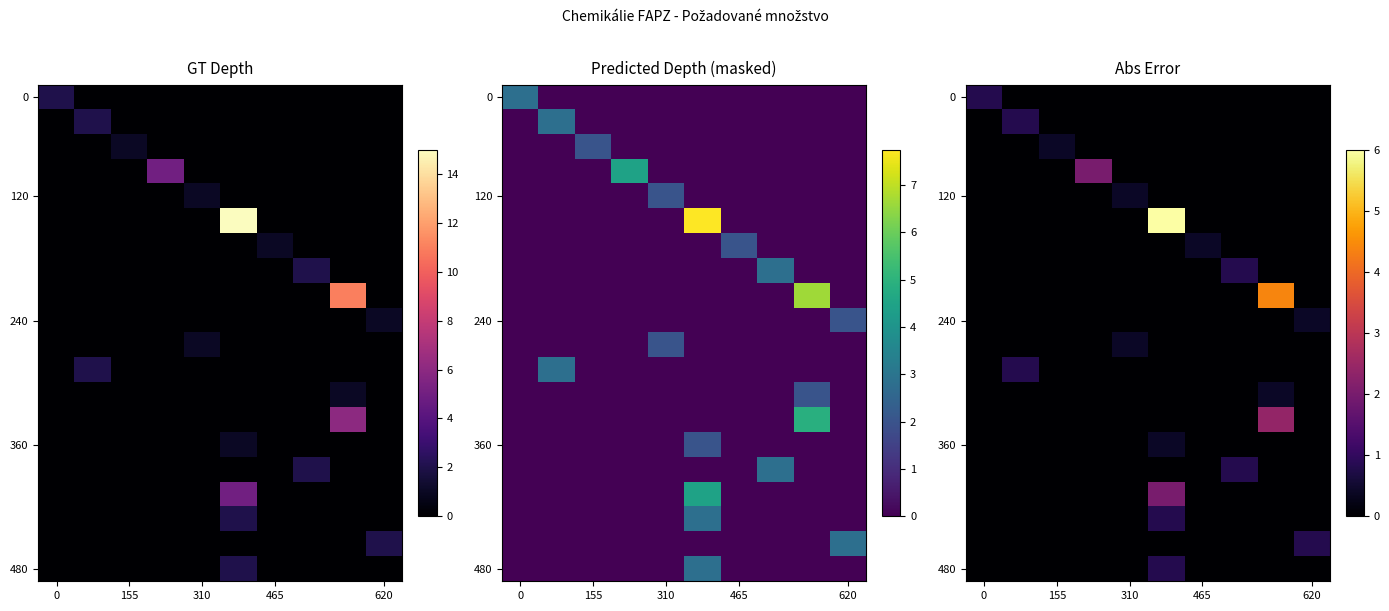

How many data points does each series have?

10